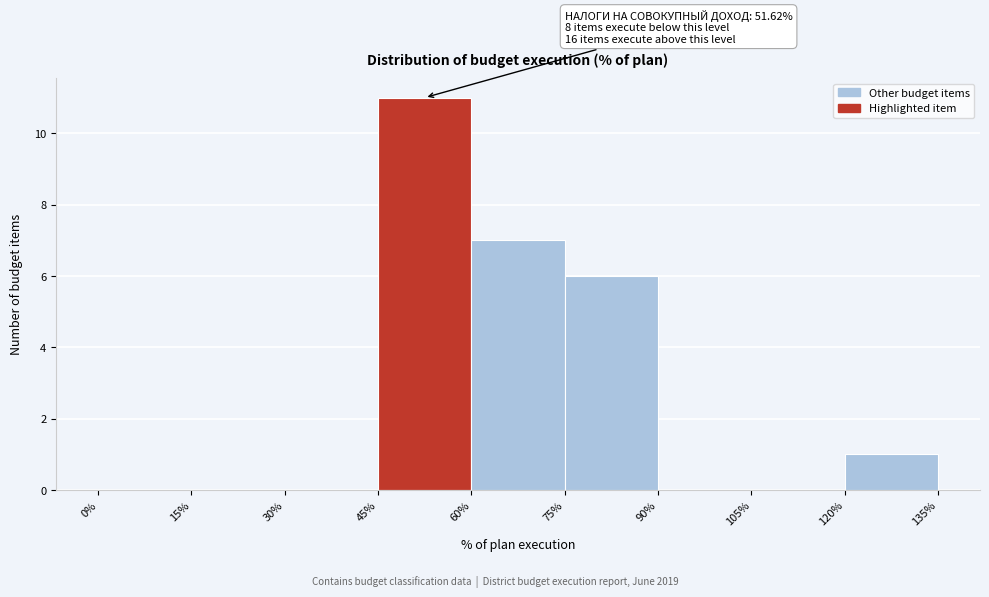

Over which range of the x-axis is the bar tallest?

45% to 60%